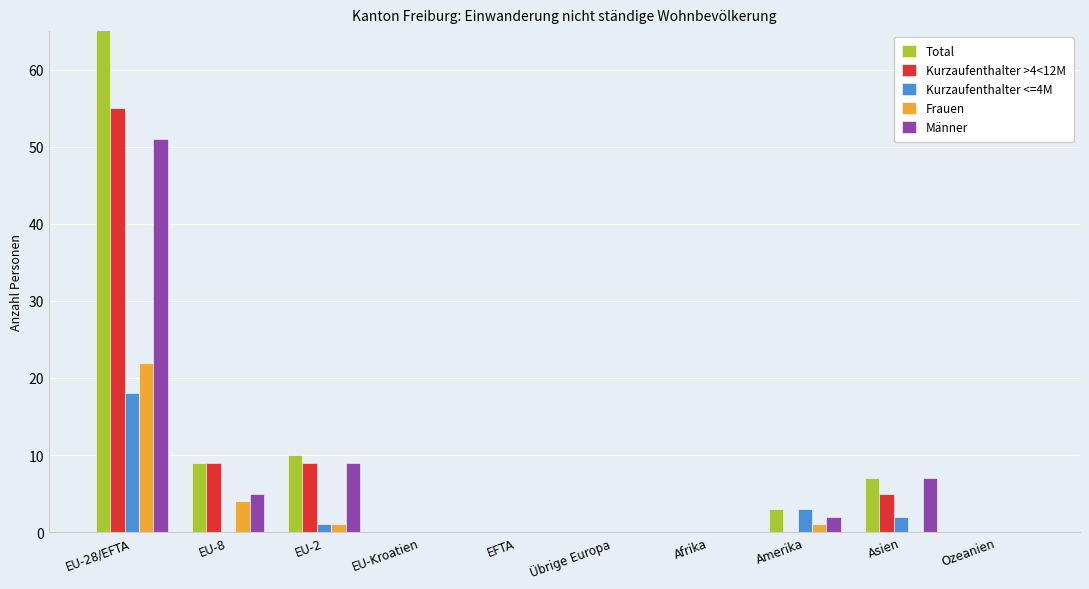

At which category does the chart reach its peak across all series?

EU-28/EFTA